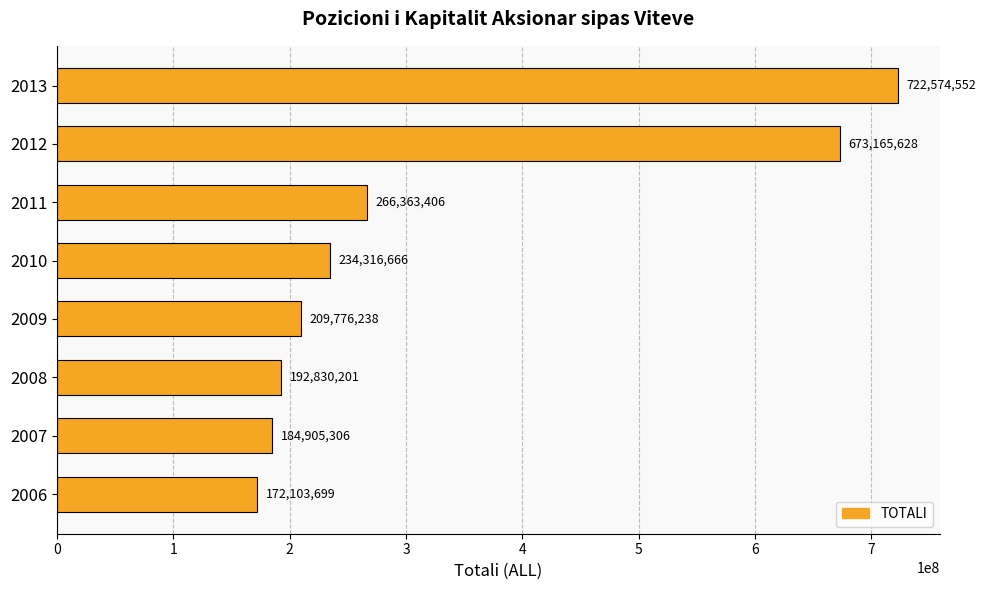

Rank the categories by value from lowest to highest.

2006, 2007, 2008, 2009, 2010, 2011, 2012, 2013